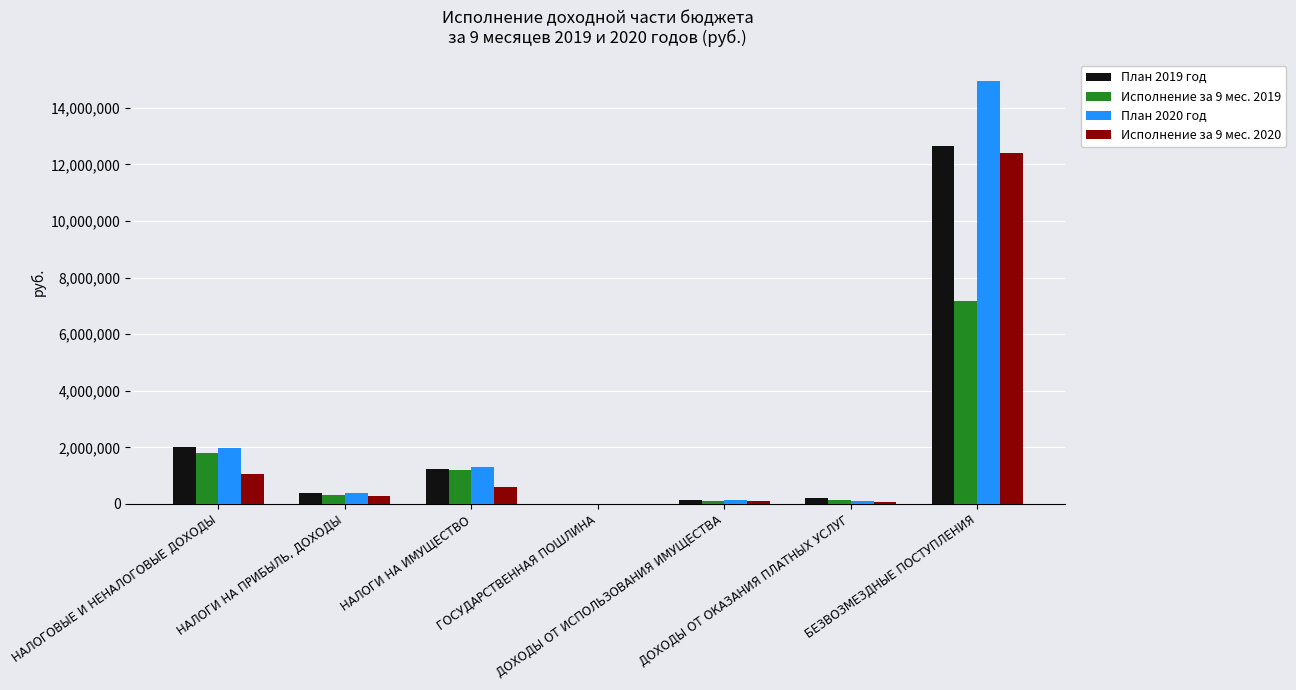

What is the sum of all План 2019 год values?

16656312.3